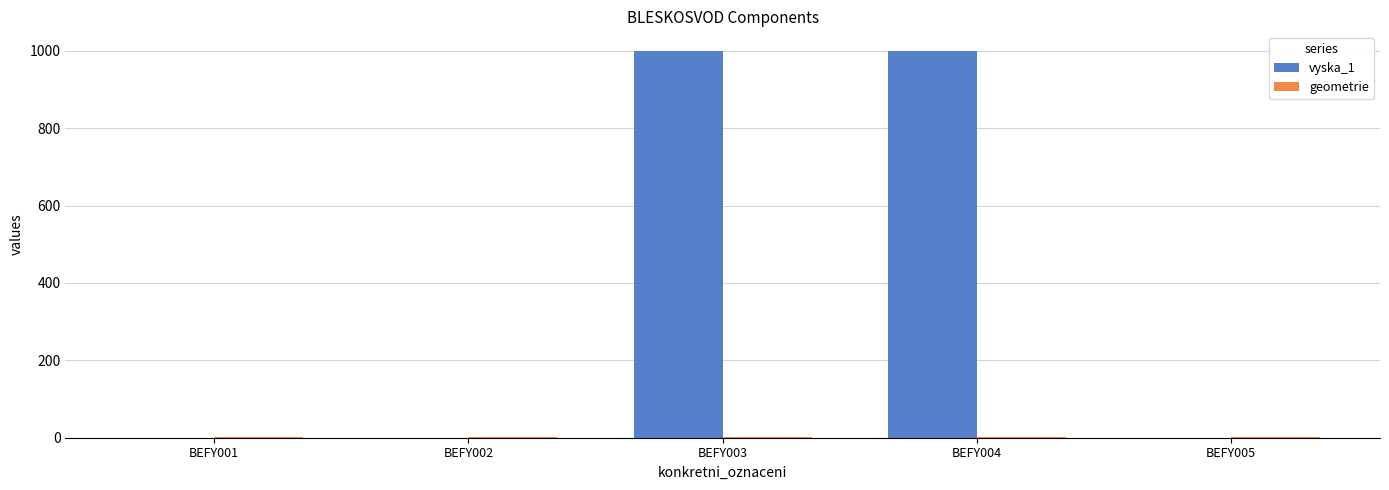

What is the greatest value displayed?

1000